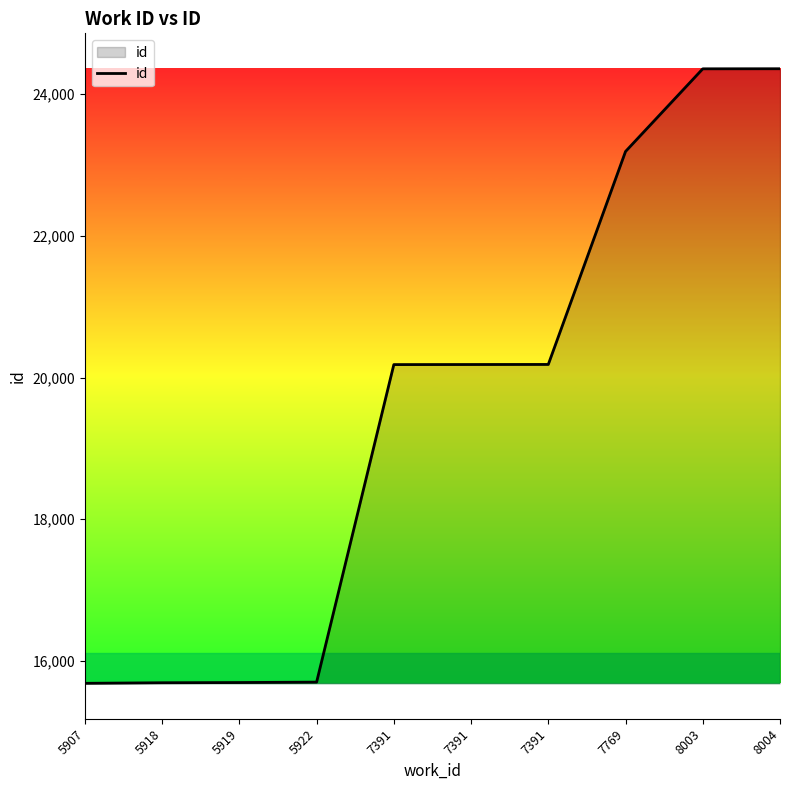

Approximately how many times larger is the value at 8004 compared to 8003?

1.0